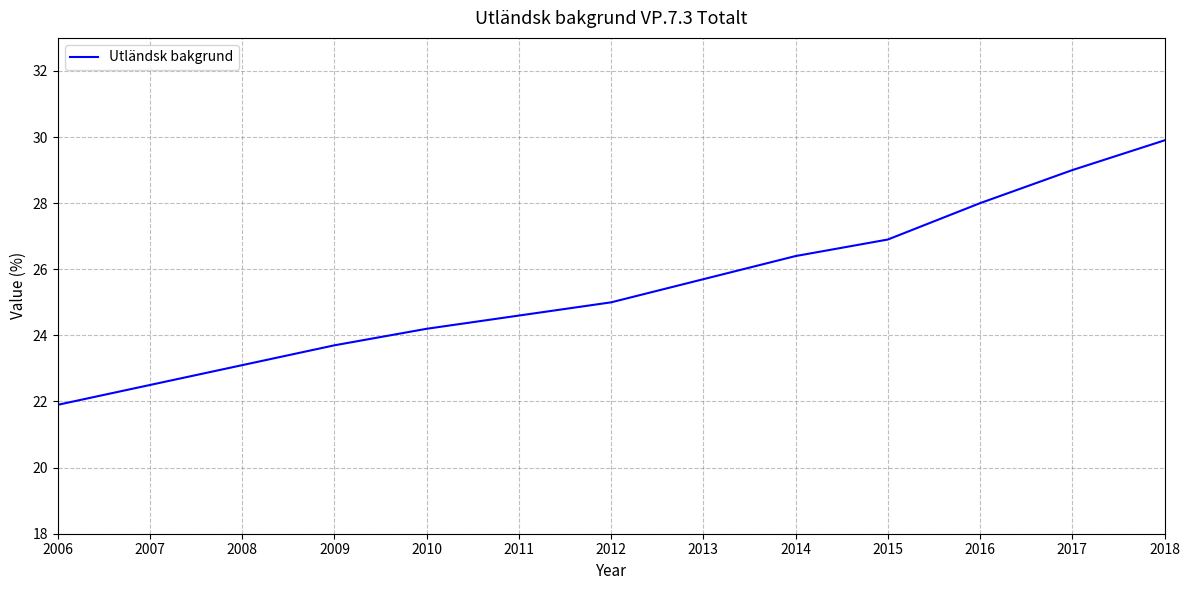

Reading left to right, extract all data points from this chart.

2006=21.9	2007=22.5	2008=23.1	2009=23.7	2010=24.2	2011=24.6	2012=25.0	2013=25.7	2014=26.4	2015=26.9	2016=28.0	2017=29.0	2018=29.9